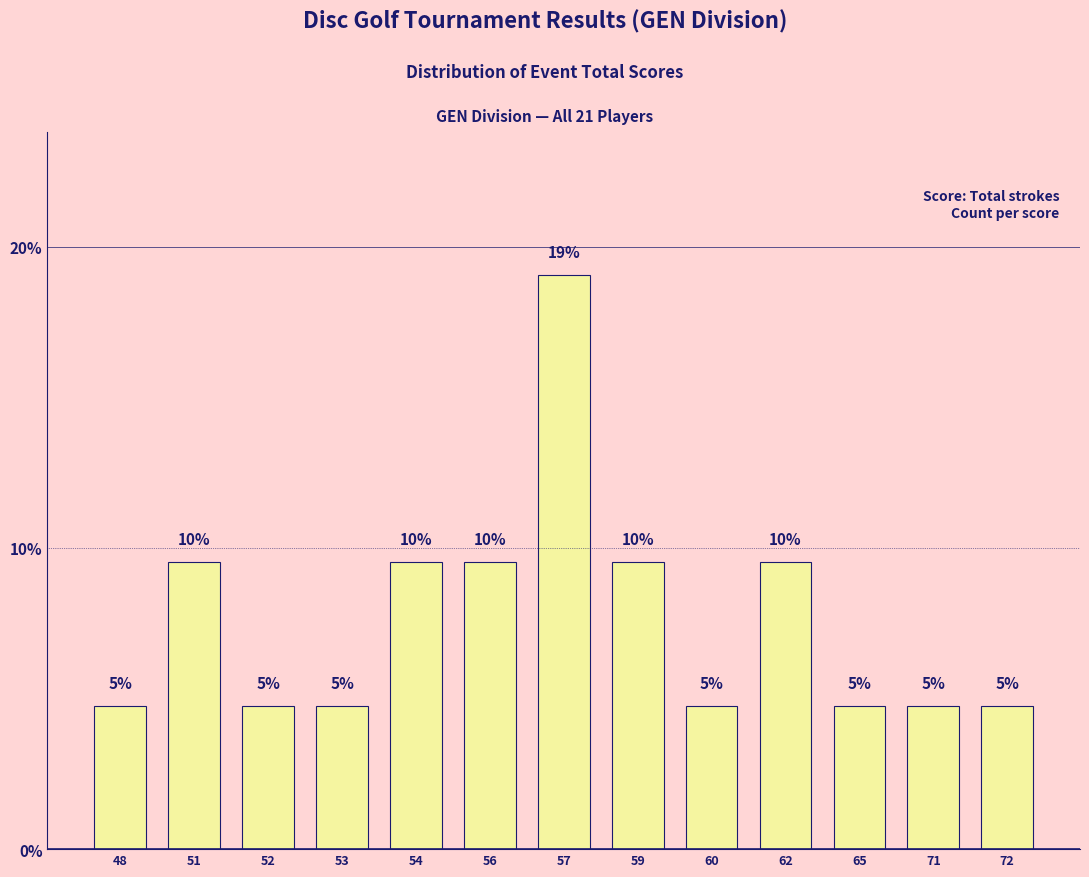

List the labels in order of value, largest first.

57, 51, 54, 56, 59, 62, 48, 52, 53, 60, 65, 71, 72